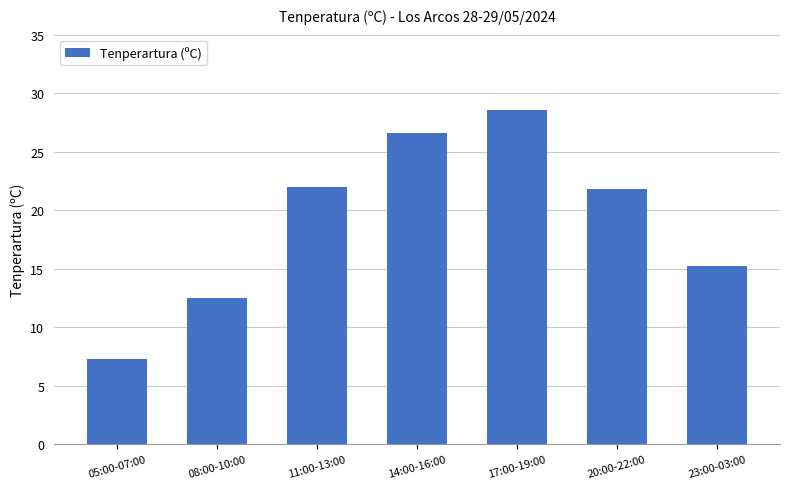

Are the bars grouped side by side (vs. stacked)?

No